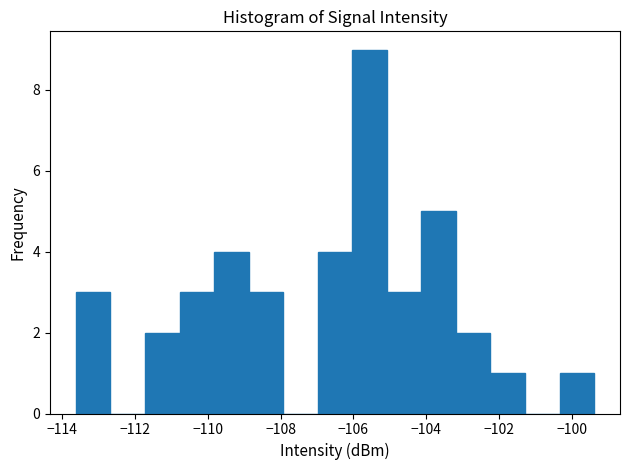

Reading left to right, transcribe this chart: for each bar, give the range it covers on the x-axis and its height. Neither the bar edges nor the heights are printed on the chart, so give them approximately, as read against the axes.

-113.6 to -112.6: 3
-112.6 to -111.8: 0
-111.8 to -110.8: 2
-110.8 to -109.8: 3
-109.8 to -108.8: 4
-108.8 to -108.0: 3
-108.0 to -107.0: 0
-107.0 to -106.0: 4
-106.0 to -105.0: 9
-105.0 to -104.2: 3
-104.2 to -103.2: 5
-103.2 to -102.2: 2
-102.2 to -101.2: 1
-101.2 to -100.4: 0
-100.4 to -99.4: 1